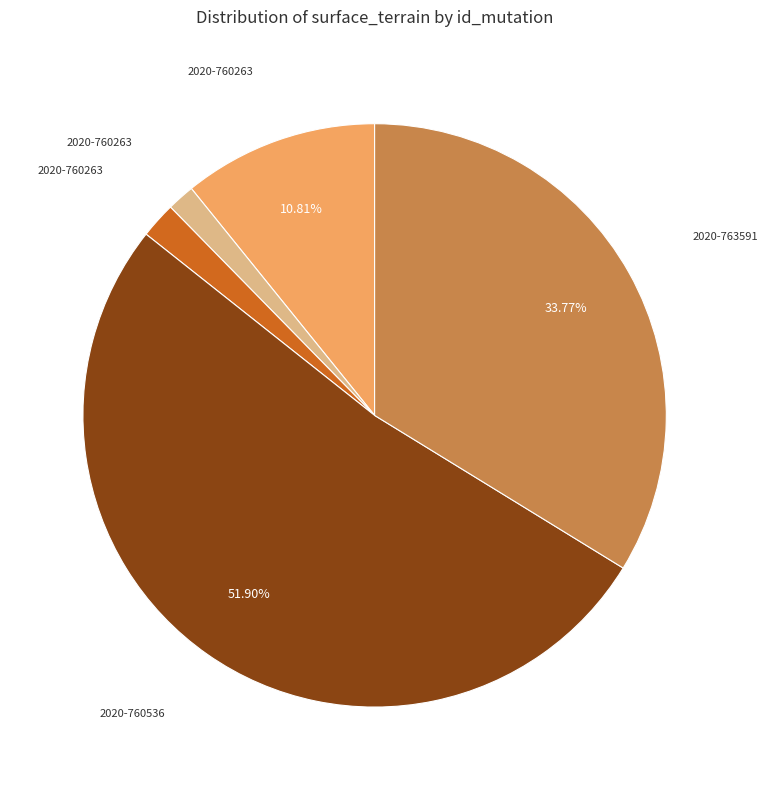

Does any single category account for the majority?

Yes